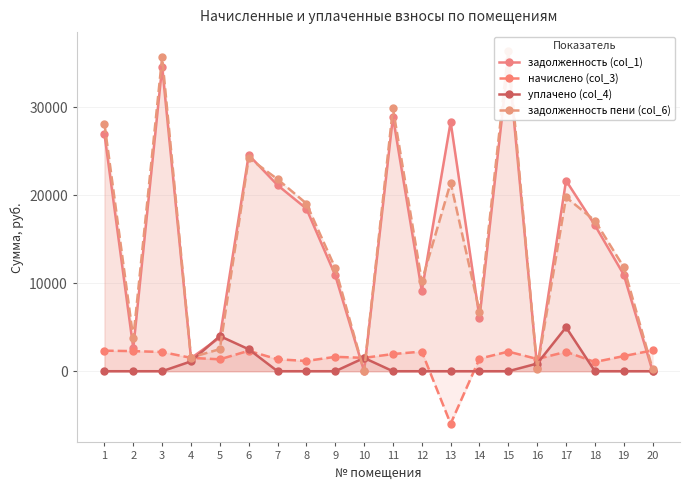

What value does the задолженность пени (col_6) series have at 8?

19077.5